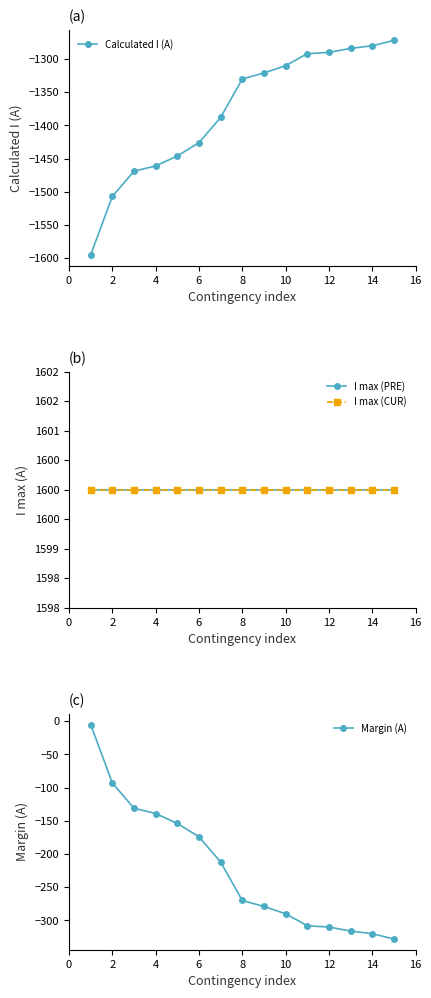

Which series has the largest range (max minus min)?

Calculated I (A)